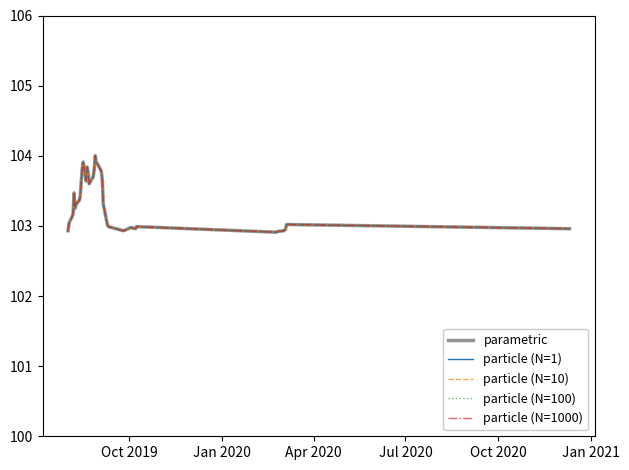

What is the average value of the parametric series?

103.4